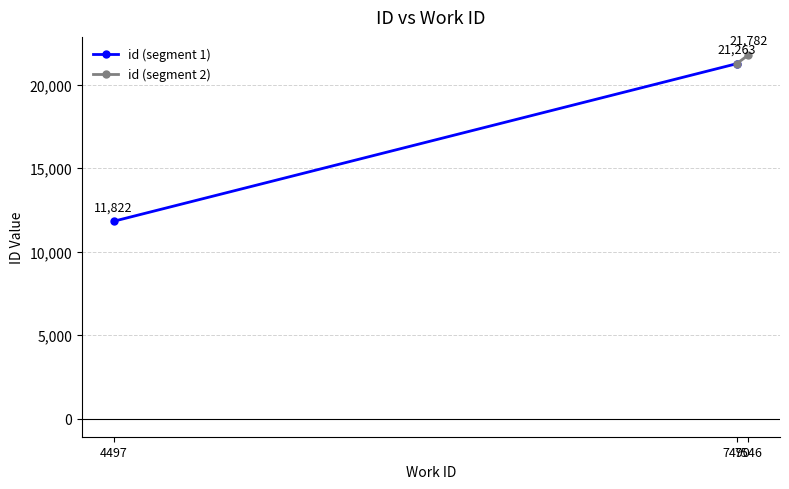

How many id (segment 2) values are between 21263 and 21782?

2